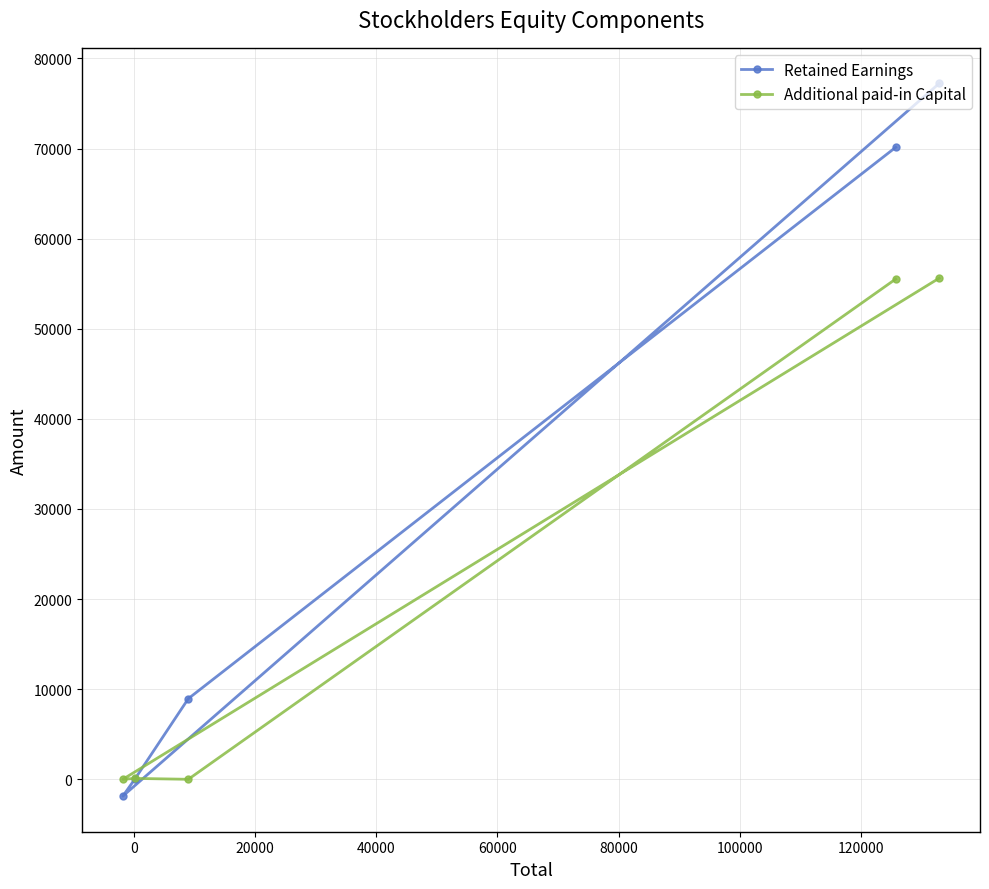

Which series has the largest total across all categories?

Retained Earnings